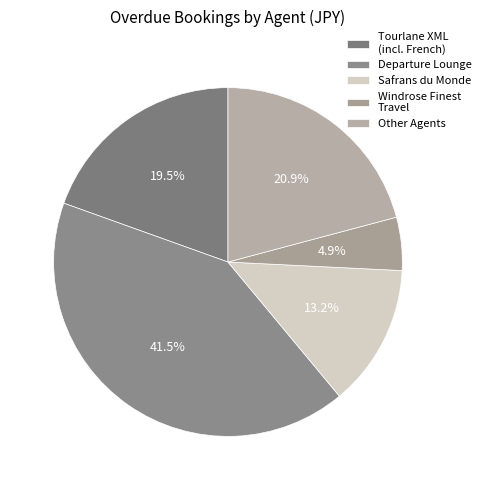

Does Tourlane XML account for over 50% of the chart?

No